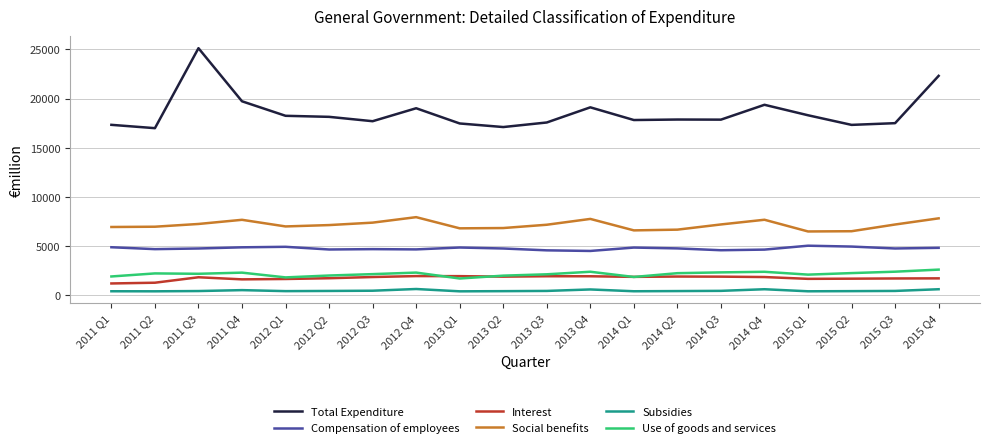

How many lines are shown in the chart?

6